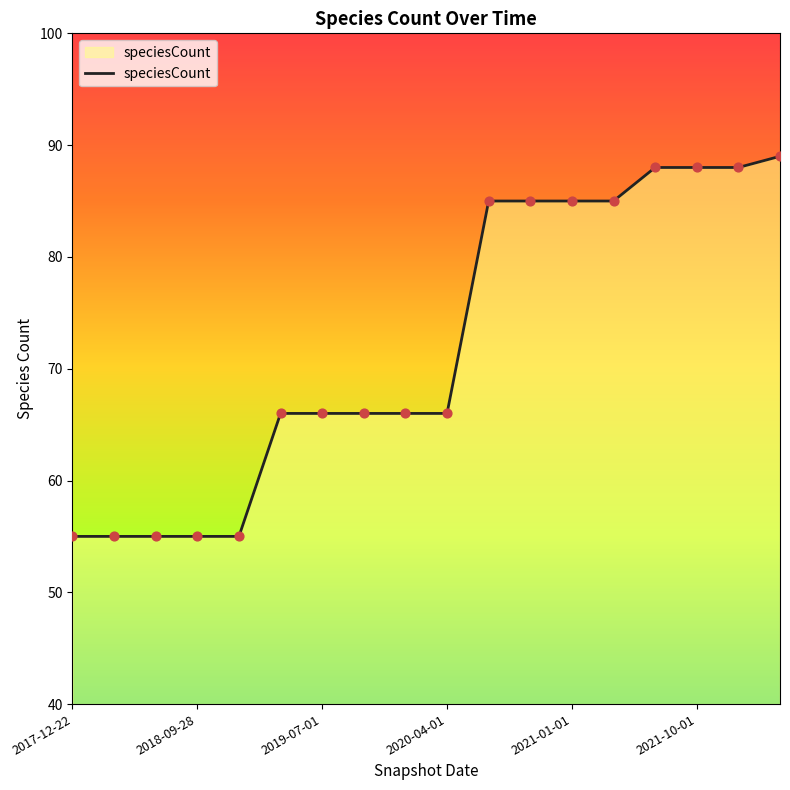

What is the maximum value shown in the chart?

89